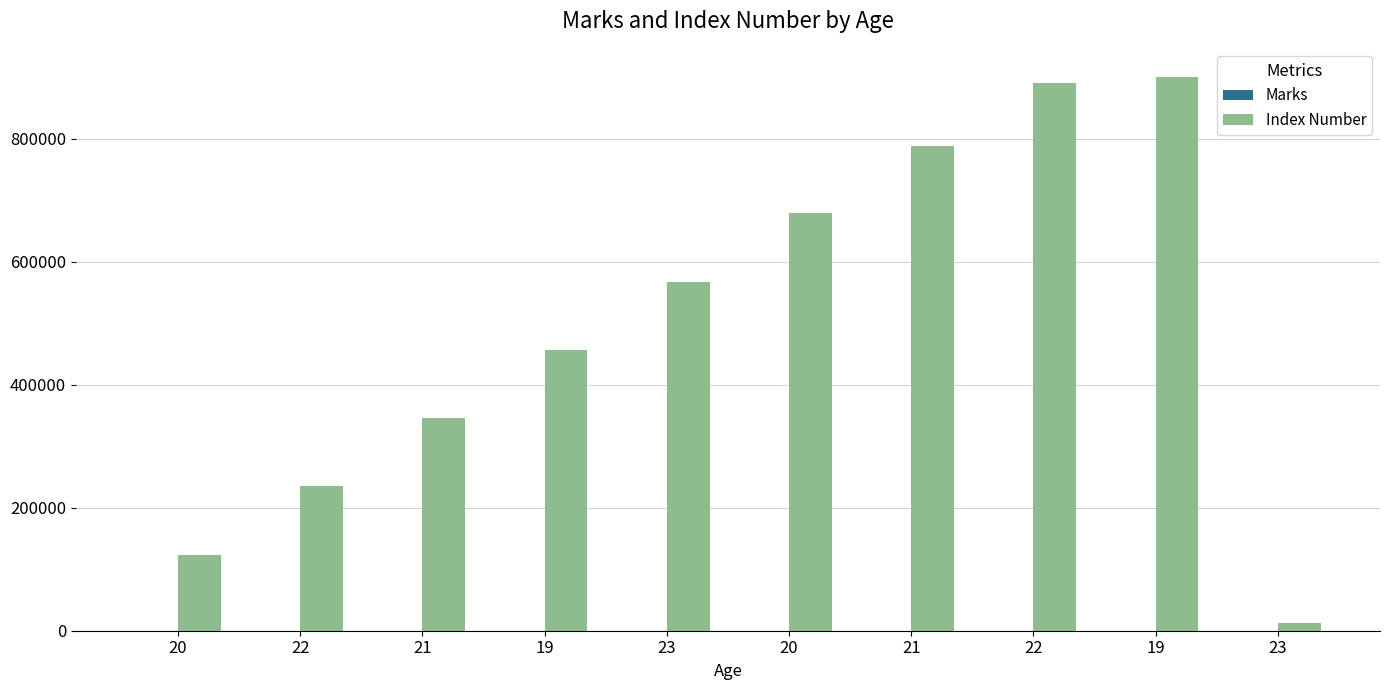

Are the bars horizontal?

No